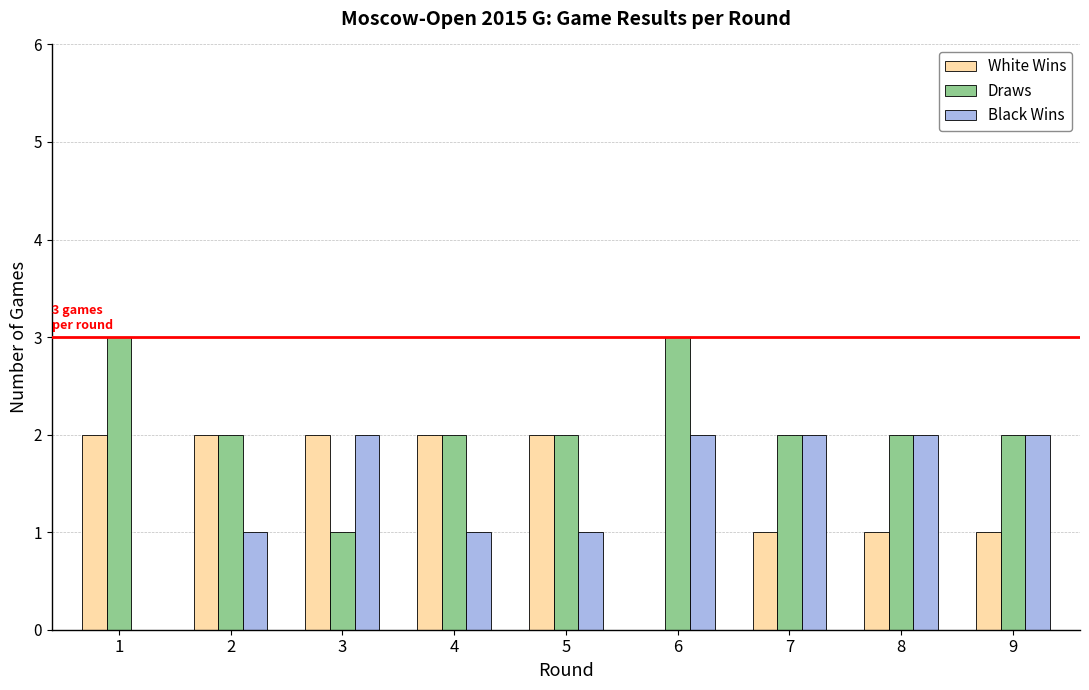

How many groups of bars are there?

9